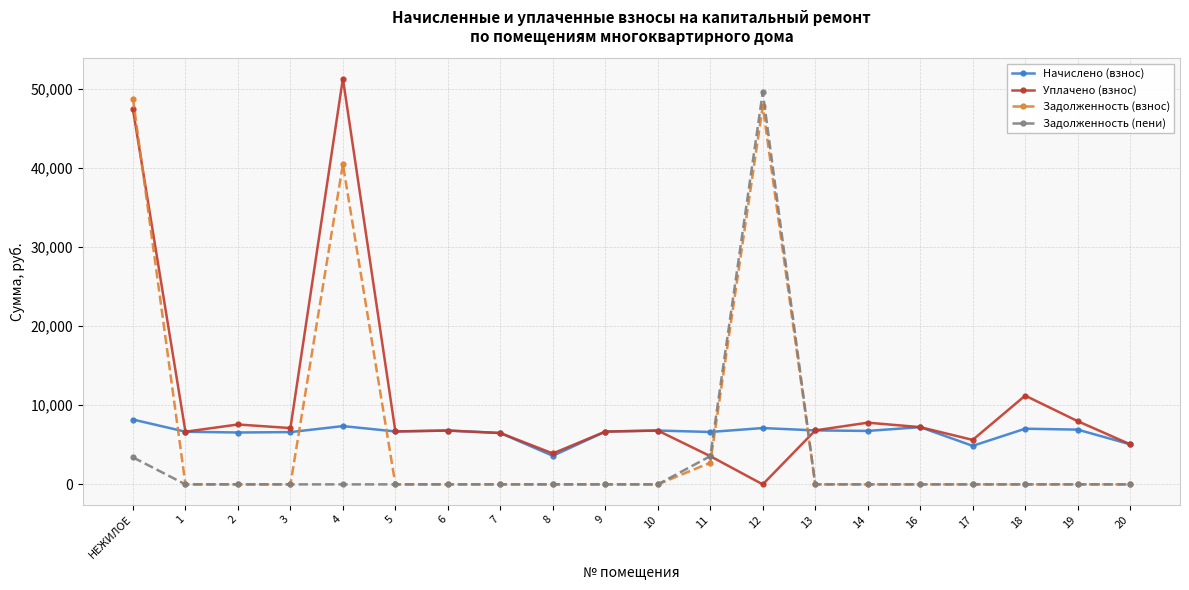

True or false: Начислено (взнос) has more than 1 points higher than both neighbors.

True